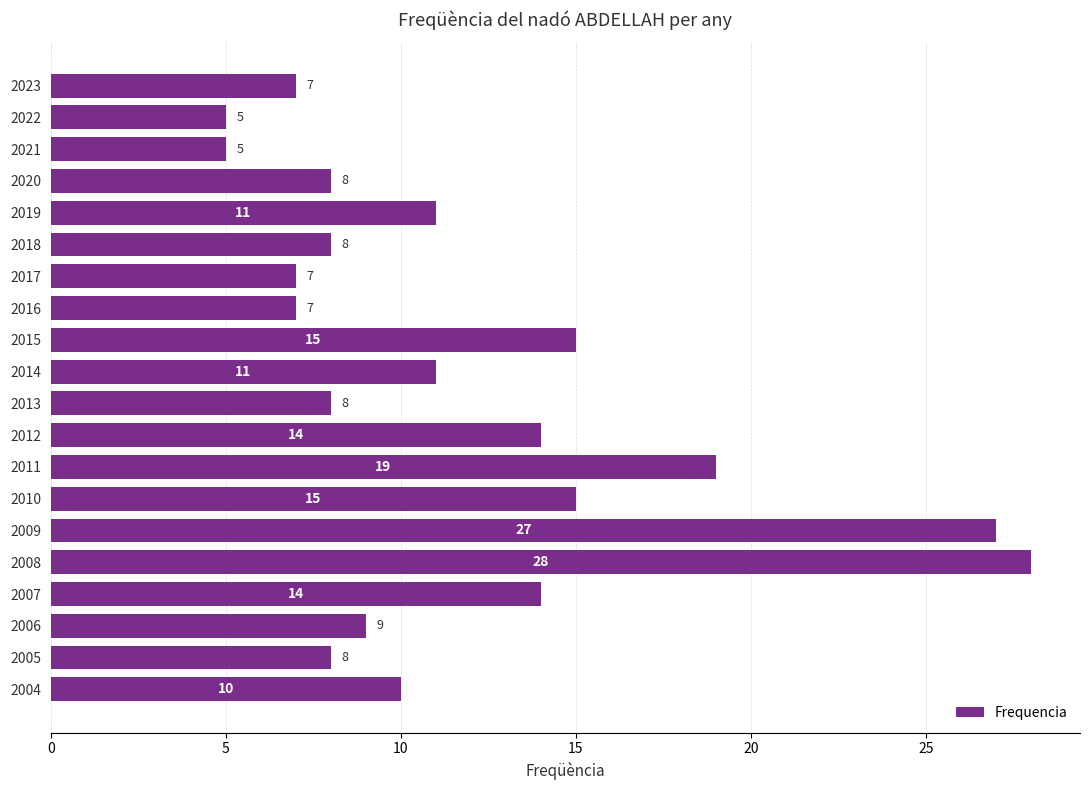

What is the approximate value at 2019?

11